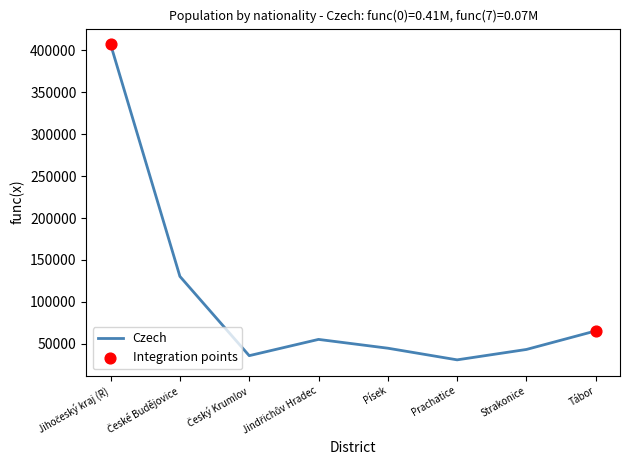

Approximately how many times larger is the value at Strakonice compared to Prachatice?

1.4